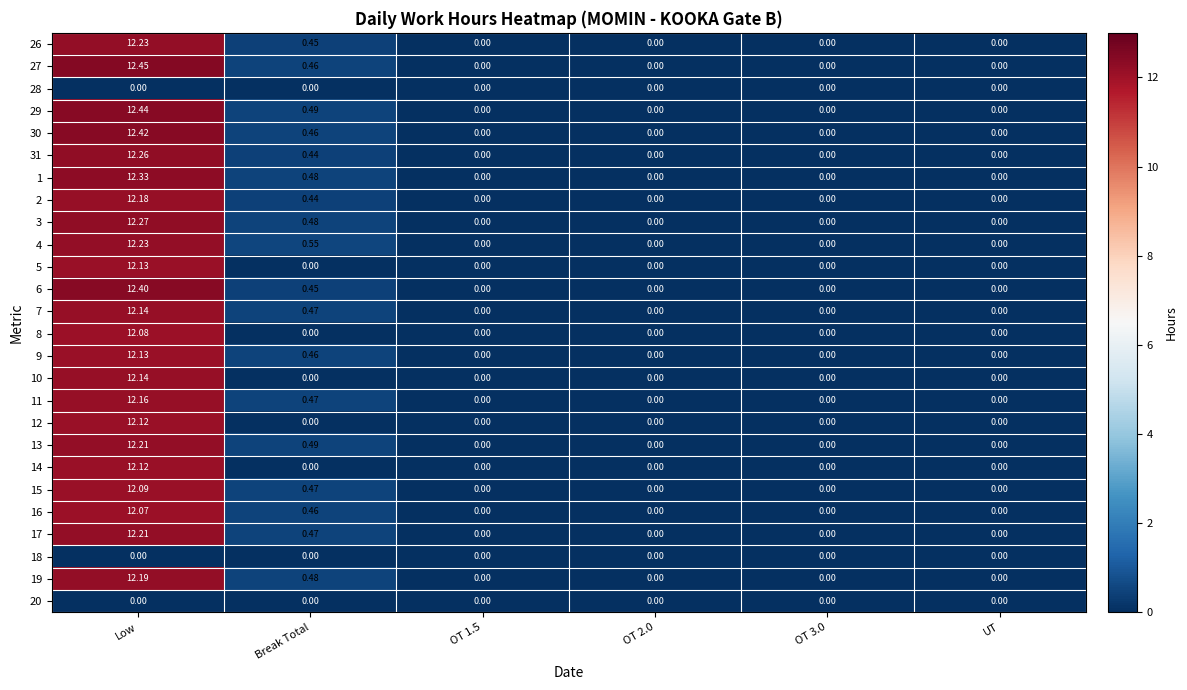

Which category has the highest value in the 9 series?

Low